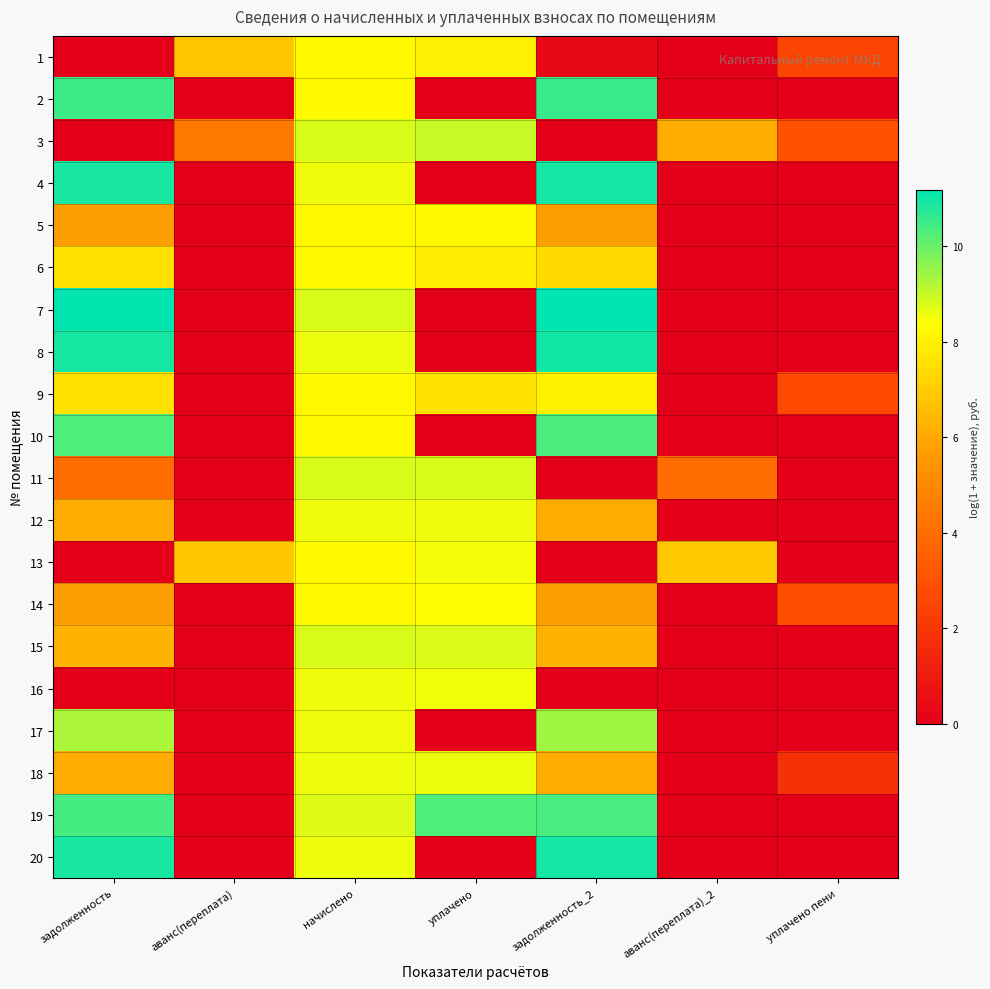

Reading right to left, extract all data points from this chart.

1: уплачено пени=2.5	аванс(переплата)_2=0.0	задолженность_2=0.4	уплачено=8.0	начислено=8.2	аванс(переплата)=6.8	задолженность=0.0
2: уплачено пени=0.0	аванс(переплата)_2=0.0	задолженность_2=10.5	уплачено=0.0	начислено=8.2	аванс(переплата)=0.0	задолженность=10.5
3: уплачено пени=3.0	аванс(переплата)_2=6.1	задолженность_2=0.0	уплачено=9.0	начислено=8.8	аванс(переплата)=4.5	задолженность=0.0
4: уплачено пени=0.0	аванс(переплата)_2=0.0	задолженность_2=10.9	уплачено=0.0	начислено=8.6	аванс(переплата)=0.0	задолженность=10.9
5: уплачено пени=0.0	аванс(переплата)_2=0.0	задолженность_2=5.7	уплачено=8.2	начислено=8.2	аванс(переплата)=0.0	задолженность=5.7
6: уплачено пени=0.0	аванс(переплата)_2=0.0	задолженность_2=7.4	уплачено=7.9	начислено=8.2	аванс(переплата)=0.0	задолженность=7.6
7: уплачено пени=0.0	аванс(переплата)_2=0.0	задолженность_2=11.2	уплачено=0.0	начислено=8.8	аванс(переплата)=0.0	задолженность=11.1
8: уплачено пени=0.0	аванс(переплата)_2=0.0	задолженность_2=11.0	уплачено=0.0	начислено=8.6	аванс(переплата)=0.0	задолженность=10.9
9: уплачено пени=2.7	аванс(переплата)_2=0.0	задолженность_2=8.0	уплачено=7.6	начислено=8.2	аванс(переплата)=0.0	задолженность=7.6
10: уплачено пени=0.0	аванс(переплата)_2=0.0	задолженность_2=10.3	уплачено=0.0	начислено=8.2	аванс(переплата)=0.0	задолженность=10.3
11: уплачено пени=0.0	аванс(переплата)_2=4.0	задолженность_2=0.0	уплачено=8.8	начислено=8.8	аванс(переплата)=0.0	задолженность=4.0
12: уплачено пени=0.0	аванс(переплата)_2=0.0	задолженность_2=6.1	уплачено=8.6	начислено=8.6	аванс(переплата)=0.0	задолженность=6.1
13: уплачено пени=0.0	аванс(переплата)_2=6.9	задолженность_2=0.0	уплачено=8.5	начислено=8.2	аванс(переплата)=6.9	задолженность=0.0
14: уплачено пени=2.8	аванс(переплата)_2=0.0	задолженность_2=5.7	уплачено=8.4	начислено=8.2	аванс(переплата)=0.0	задолженность=5.7
15: уплачено пени=0.0	аванс(переплата)_2=0.0	задолженность_2=6.3	уплачено=8.8	начислено=8.8	аванс(переплата)=0.0	задолженность=6.3
16: уплачено пени=0.0	аванс(переплата)_2=0.0	задолженность_2=0.0	уплачено=8.5	начислено=8.5	аванс(переплата)=0.0	задолженность=0.0
17: уплачено пени=0.0	аванс(переплата)_2=0.0	задолженность_2=9.4	уплачено=0.0	начислено=8.6	аванс(переплата)=0.0	задолженность=9.3
18: уплачено пени=1.8	аванс(переплата)_2=0.0	задолженность_2=6.1	уплачено=8.6	начислено=8.6	аванс(переплата)=0.0	задолженность=6.1
19: уплачено пени=0.0	аванс(переплата)_2=0.0	задолженность_2=10.4	уплачено=10.3	начислено=8.7	аванс(переплата)=0.0	задолженность=10.4
20: уплачено пени=0.0	аванс(переплата)_2=0.0	задолженность_2=10.9	уплачено=0.0	начислено=8.6	аванс(переплата)=0.0	задолженность=10.9